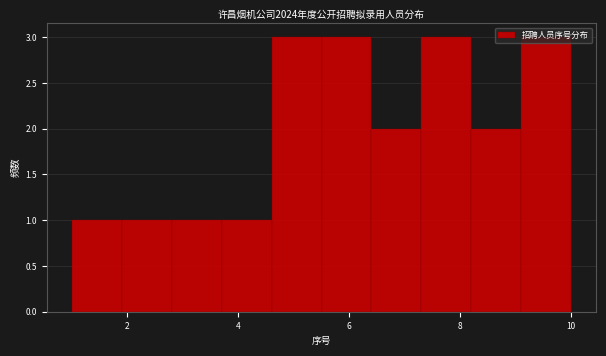

What is the height of the bar covering 3.7 to 4.6 on the x-axis? Neither the bar edges nor the heights are printed on the chart, so give them approximately, as read against the axes.

1